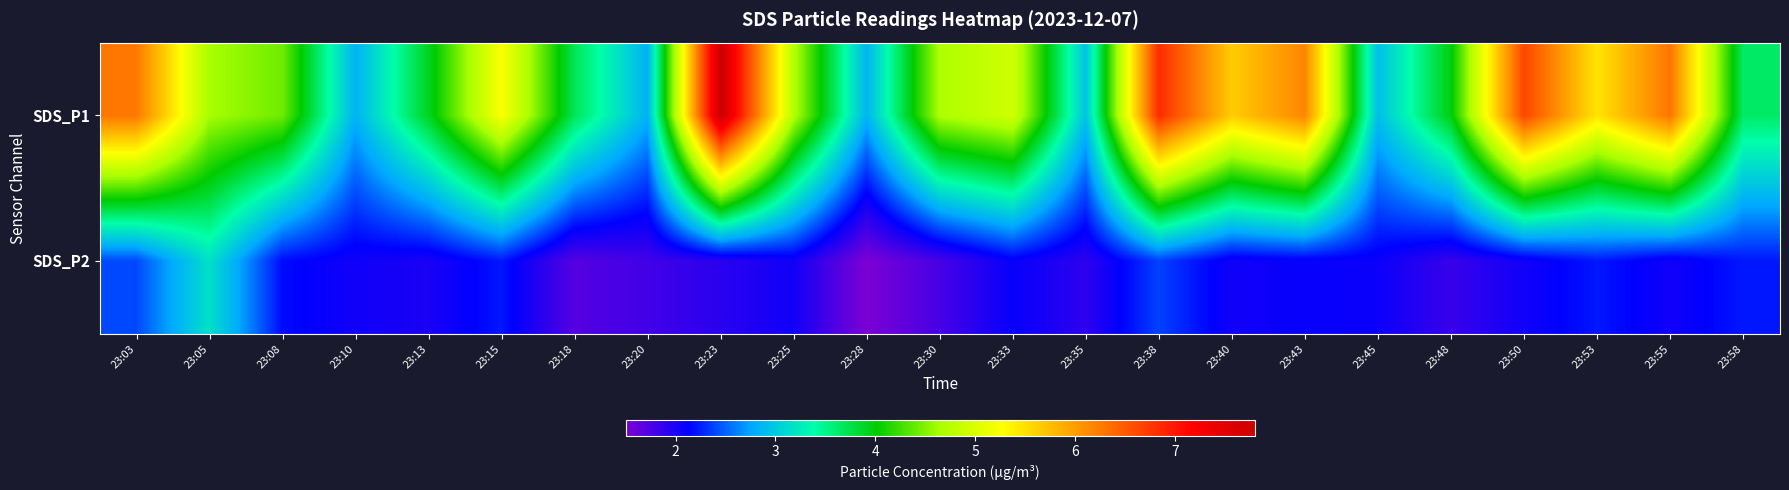

At which category is the sum across all series the highest?

23:23